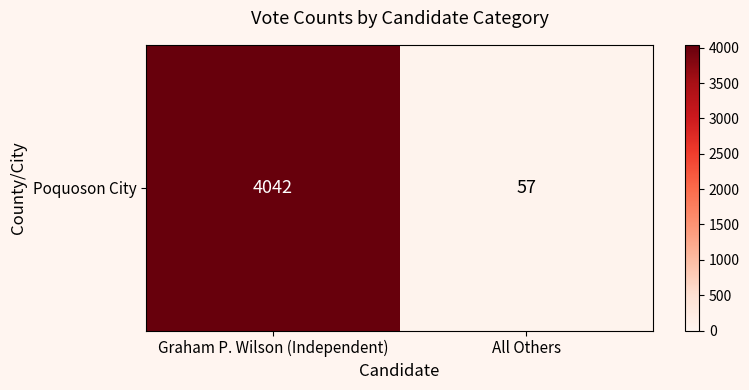

The value at Graham P. Wilson (Independent) is 2690. True or false?

False